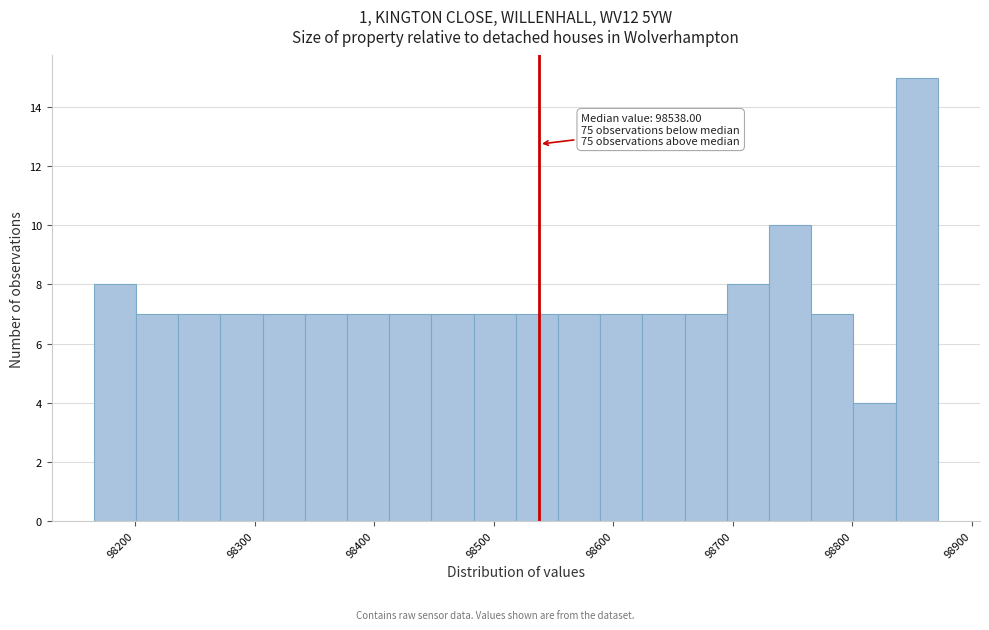

Around what value on the x-axis is the tallest bar? Give the approximate position of its centre, as read against the axis.

98850